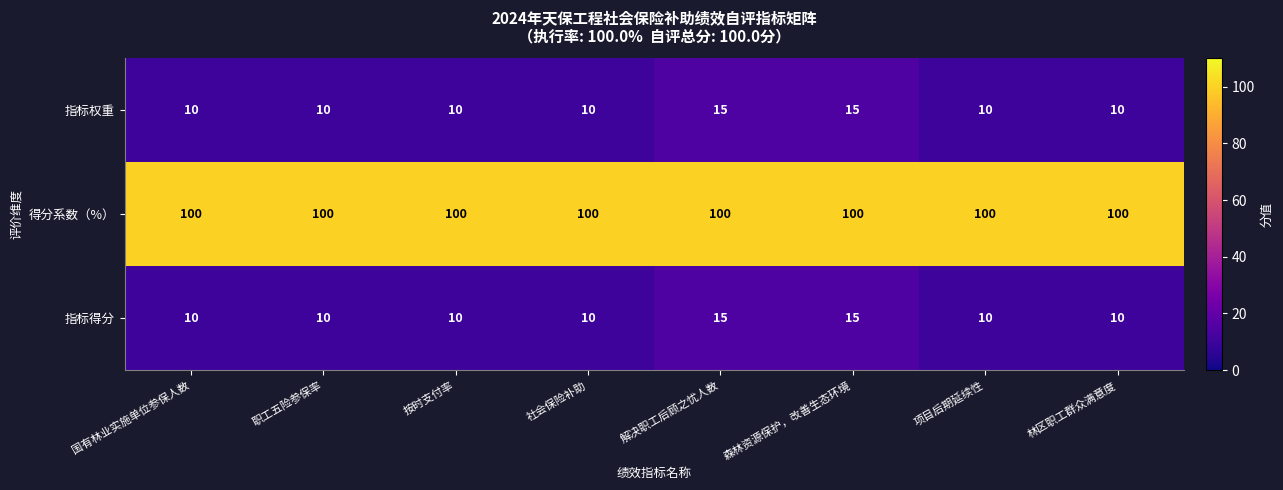

At how many categories does at least one series exceed 13?

8